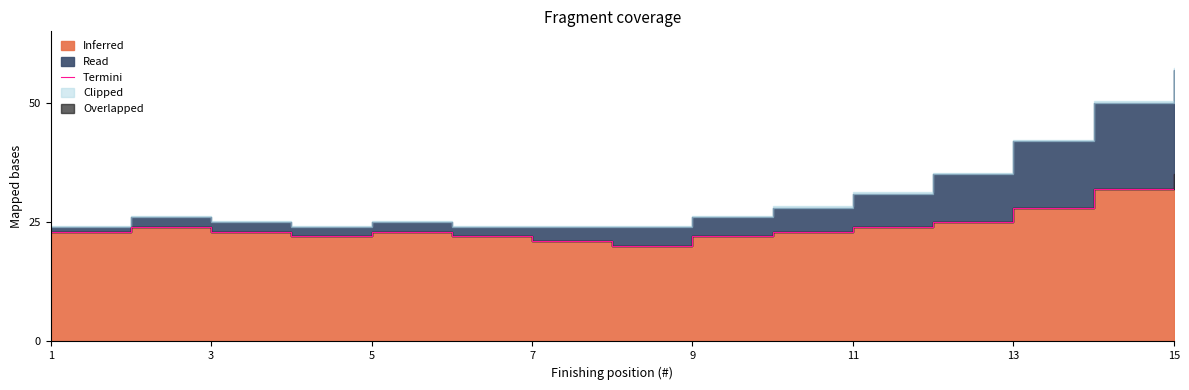

Reading left to right, transcribe all the data shown in this chart.

23	24	23	22	23	22	21	20	22	23	24	25	28	32	35